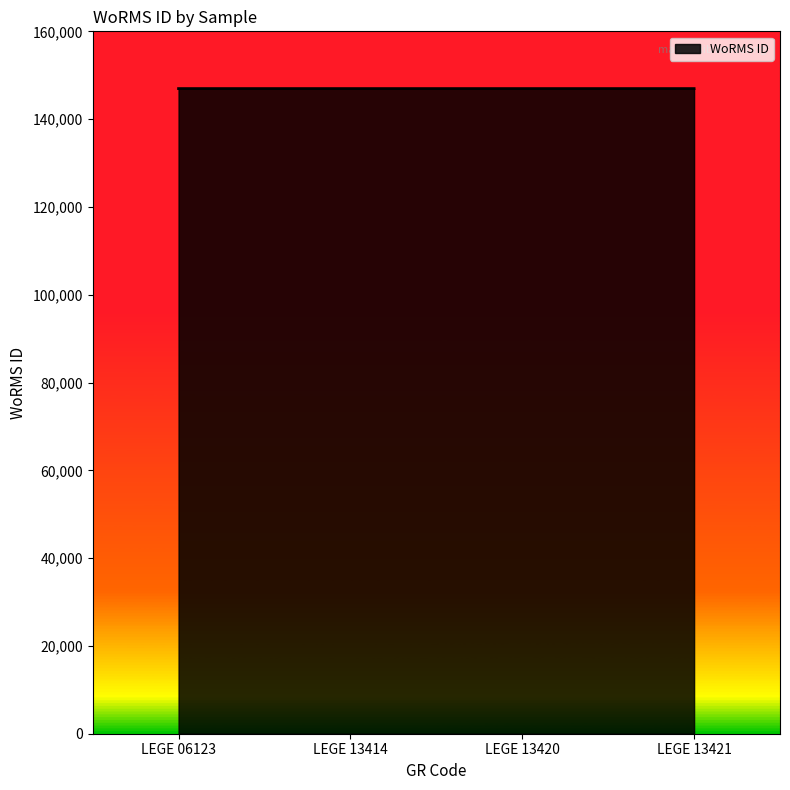

How many values exceed 146956?

1